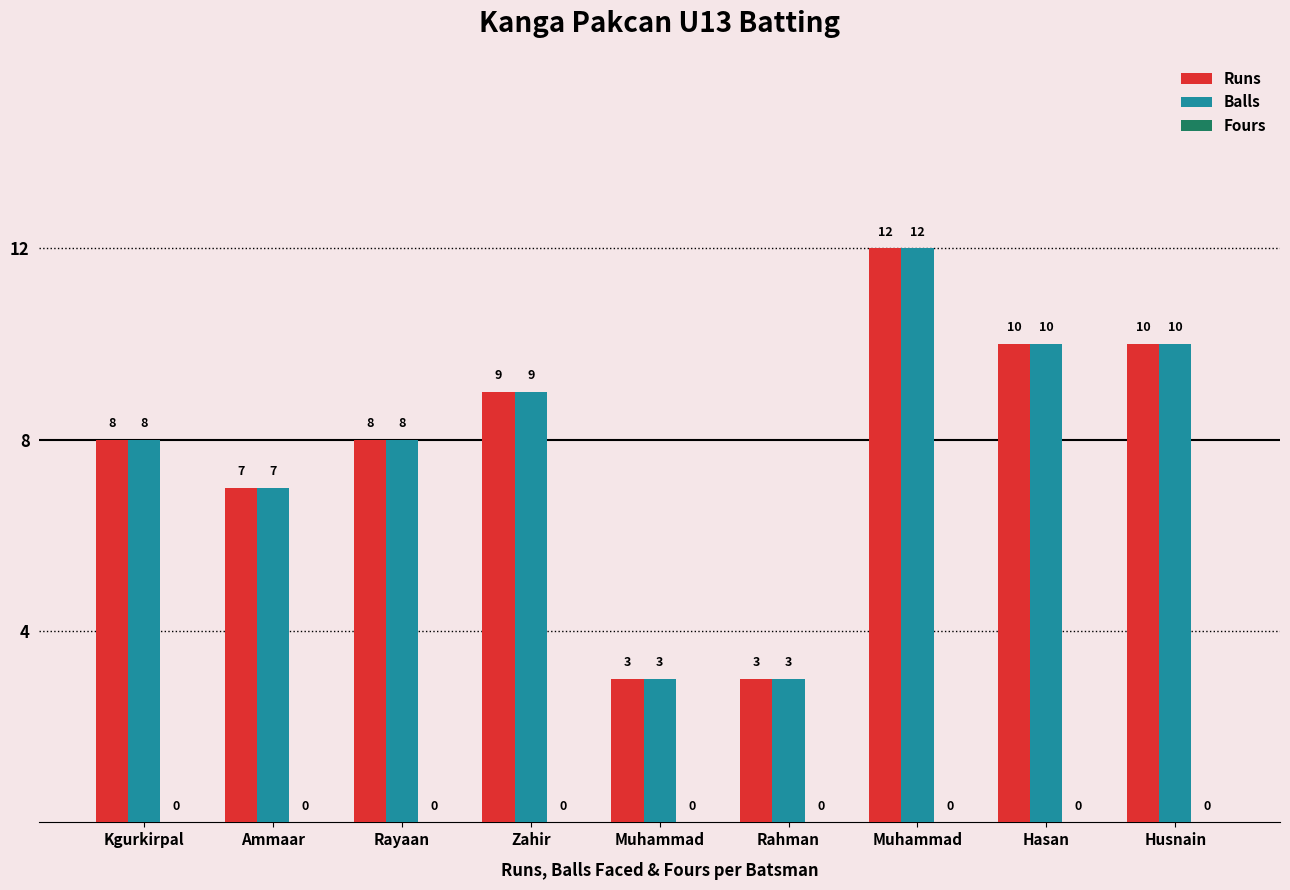

What is the label of the 4th bar from the left?

Zahir